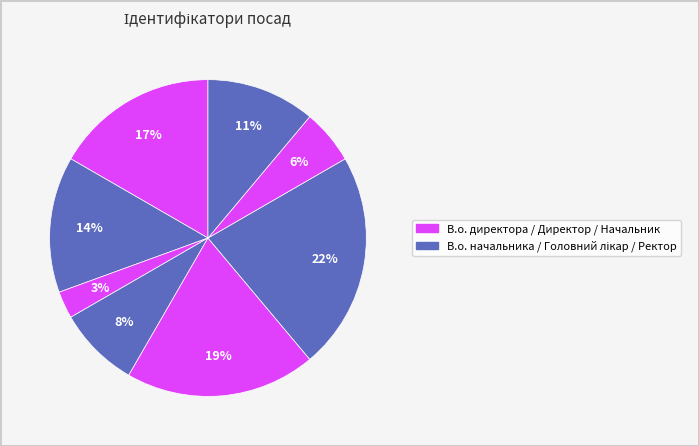

How many segments does this pie chart have?

8